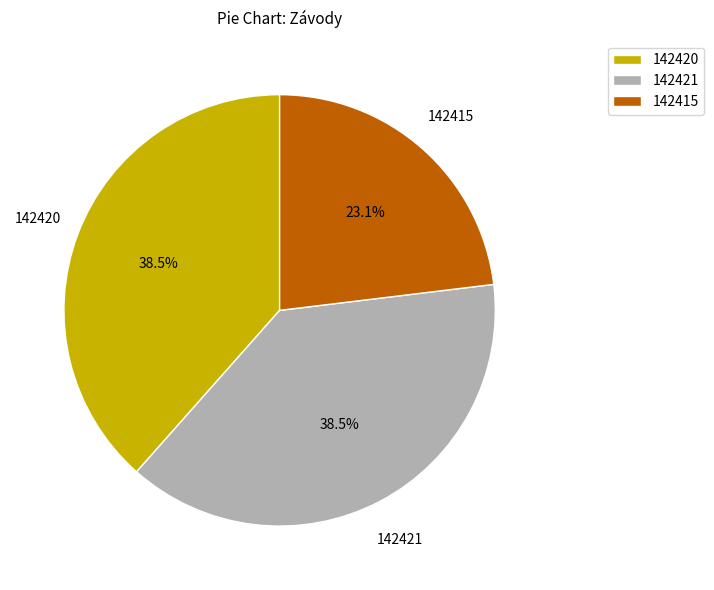

Approximately how many times larger is the value at 142420 compared to 142421?

1.0